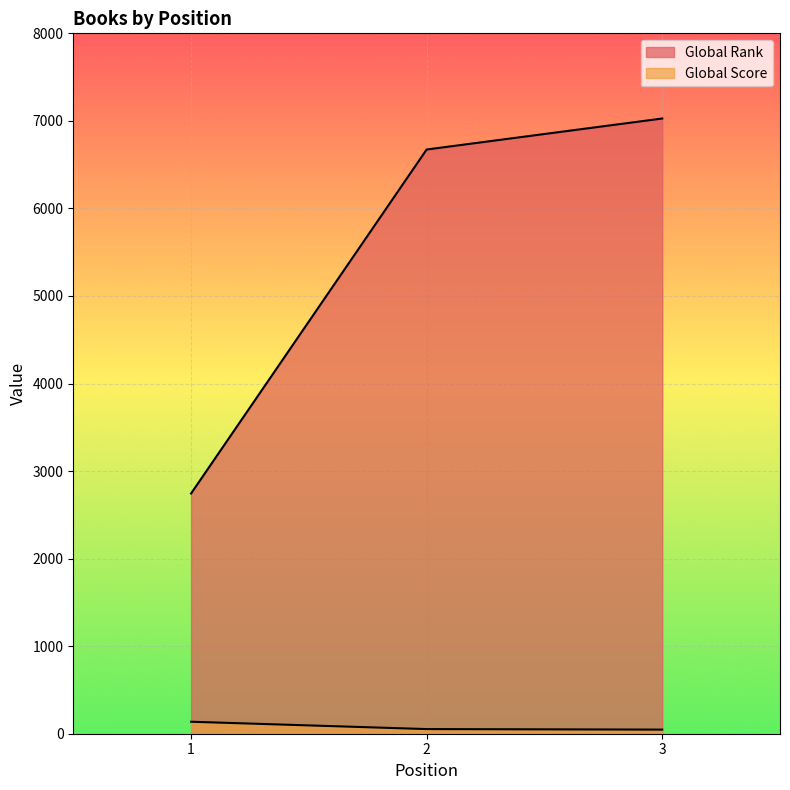

What is the sum of the Global Rank values at 2 and 3?

13700